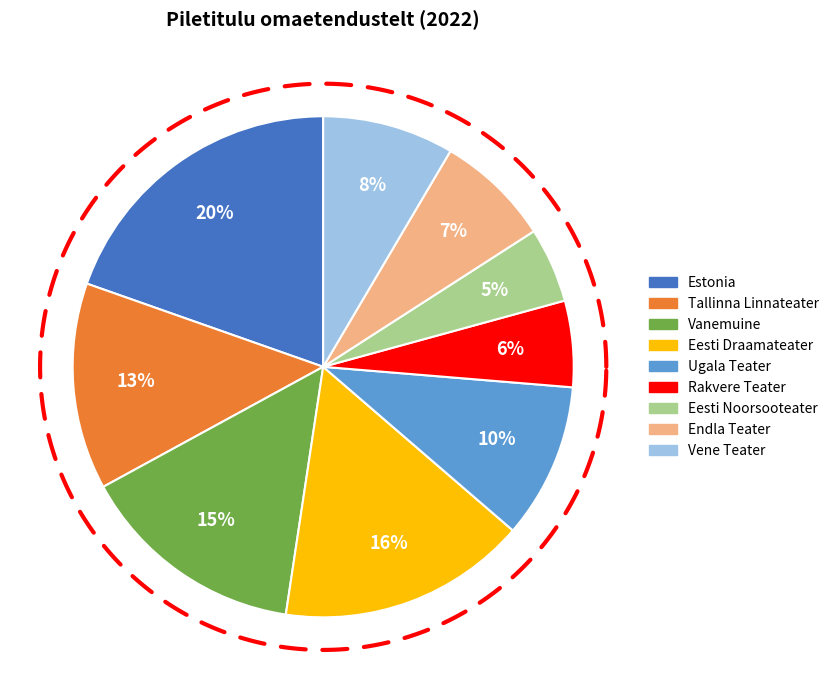

True or false: Endla Teater accounts for 7% of the total.

True